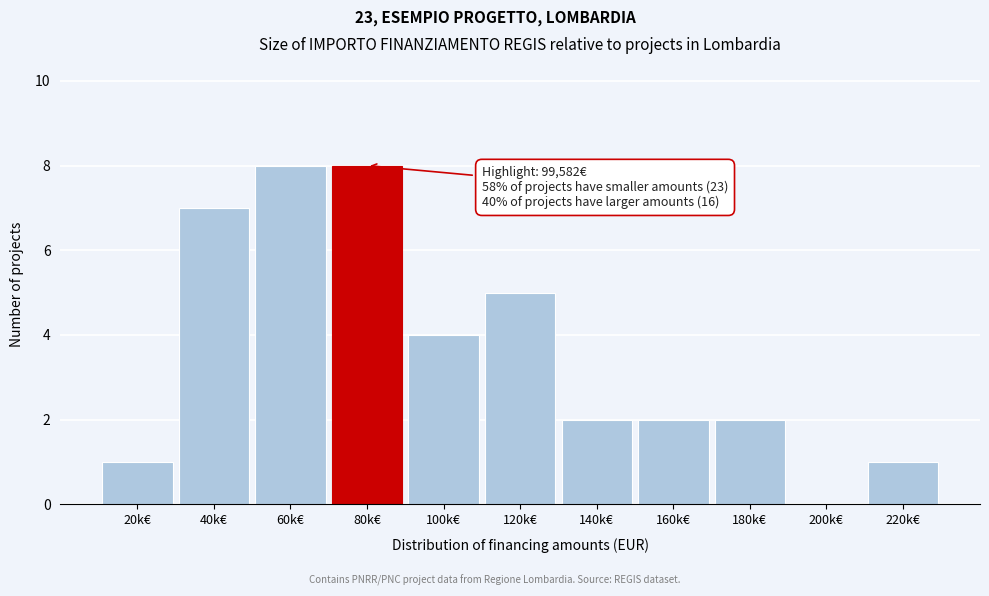

Reading left to right, list all the values displayed in this chart.

20k€=1	40k€=7	60k€=8	80k€=8	100k€=4	120k€=5	140k€=2	160k€=2	180k€=2	200k€=0	220k€=1